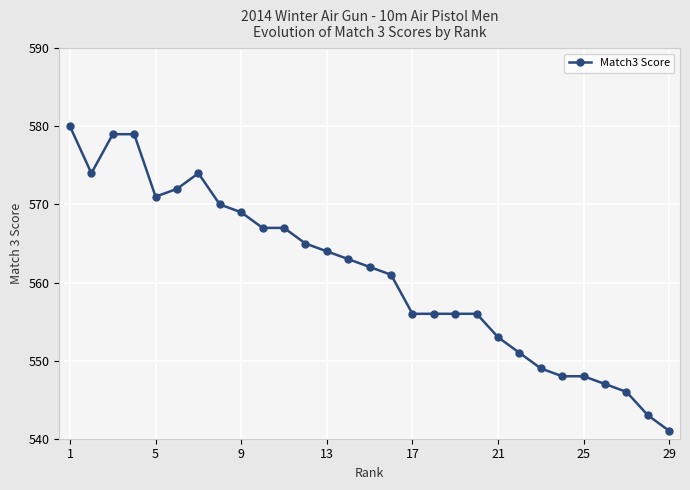

What is the sum of all values?

16267